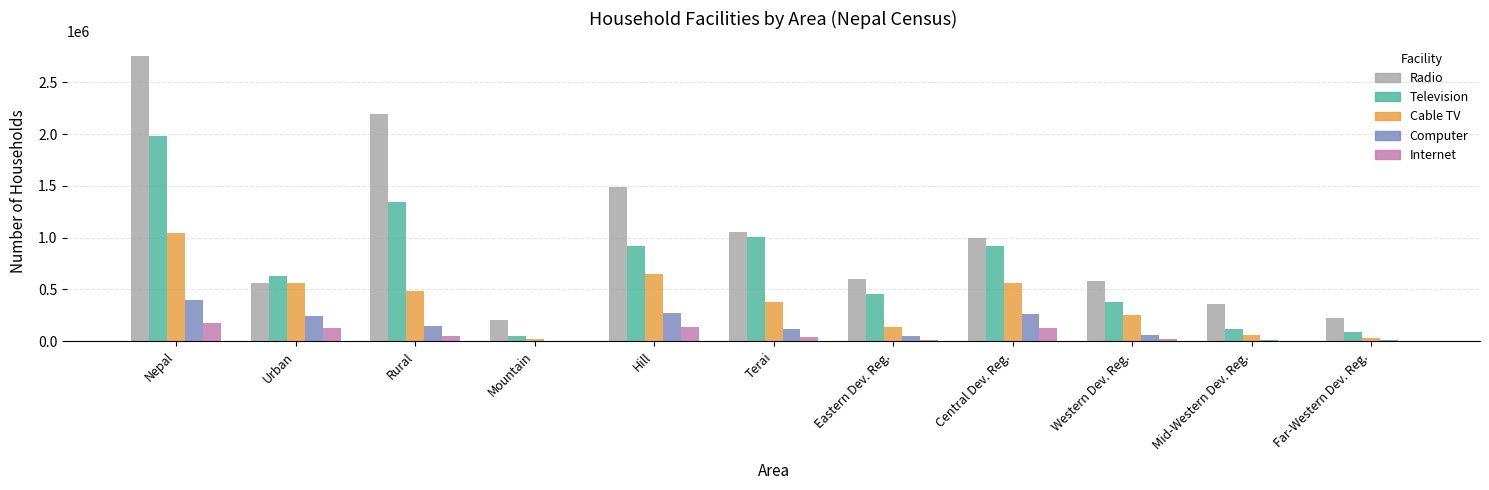

At which label does Radio first exceed 596885?

Nepal